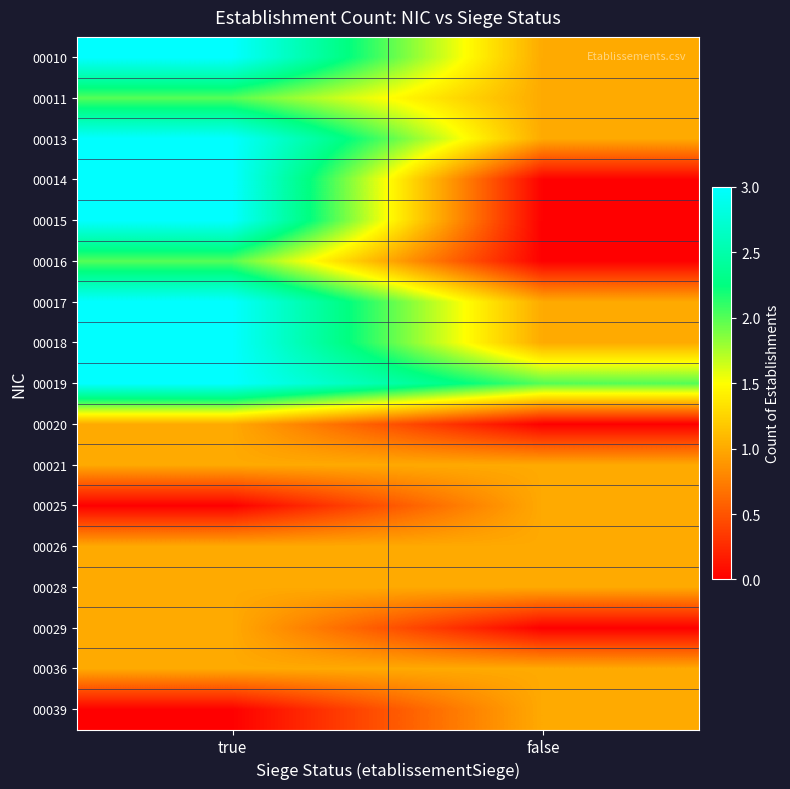

What is the total value across all series at true?

31